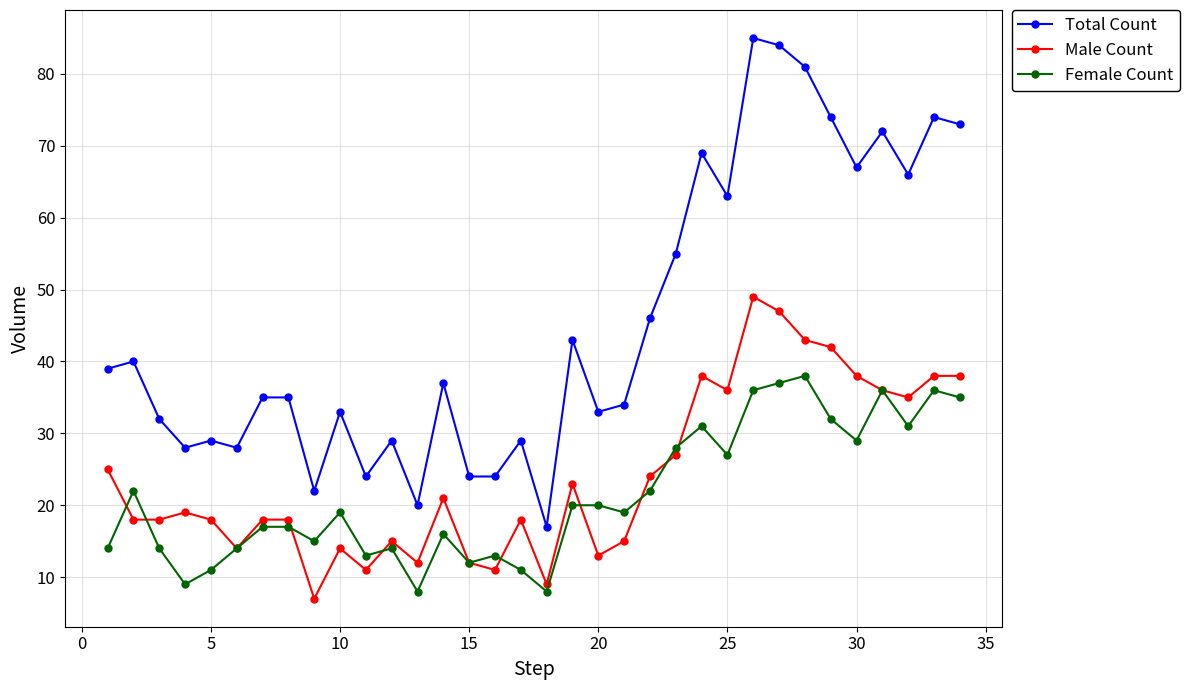

Does the chart display data point markers on the line(s)?

Yes